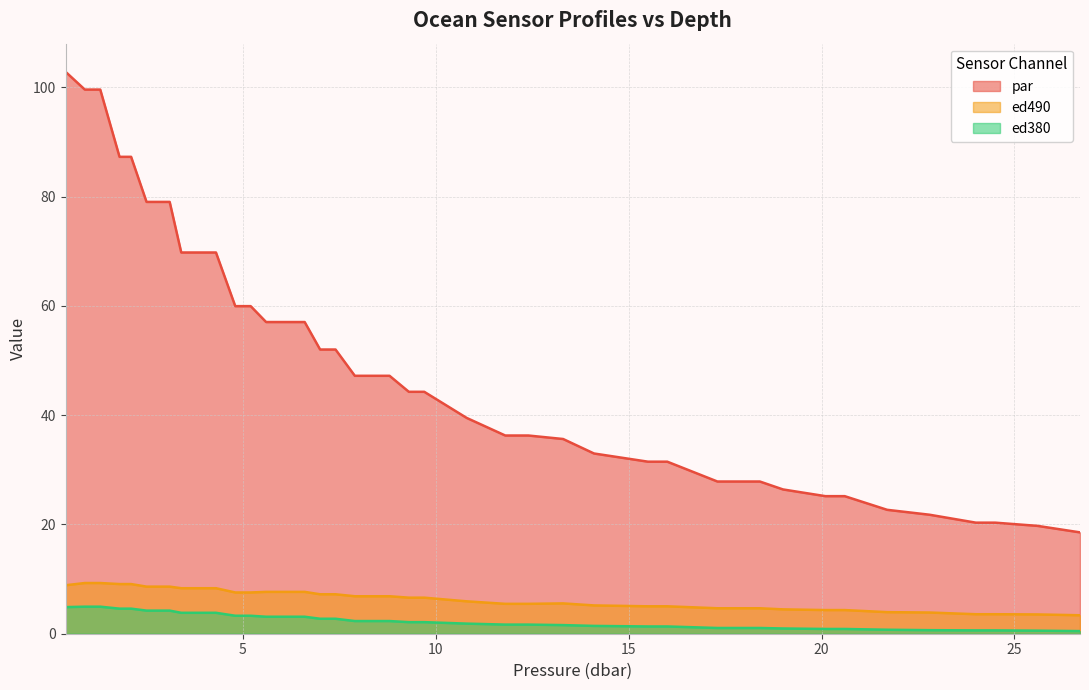

Between 16.0 and 11.8, which is larger?

11.8